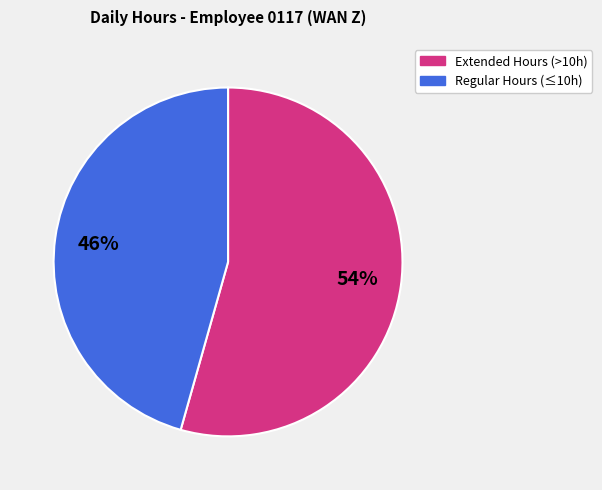

Rank the categories by value from highest to lowest.

Extended Hours (>10h), Regular Hours (≤10h)